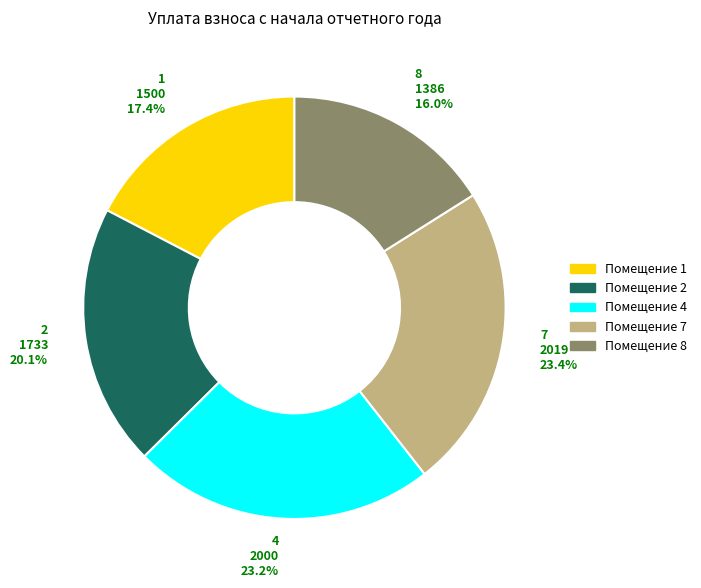

Which category has the smallest portion of the pie?

8